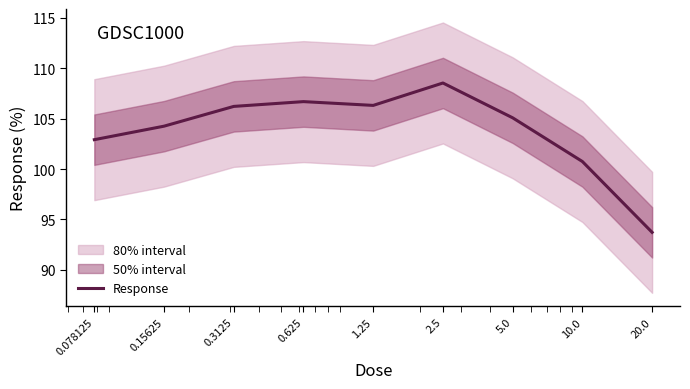

Reading left to right, list all the values displayed in this chart.

102.9	104.3	106.2	106.7	106.3	108.5	105.1	100.7	93.7